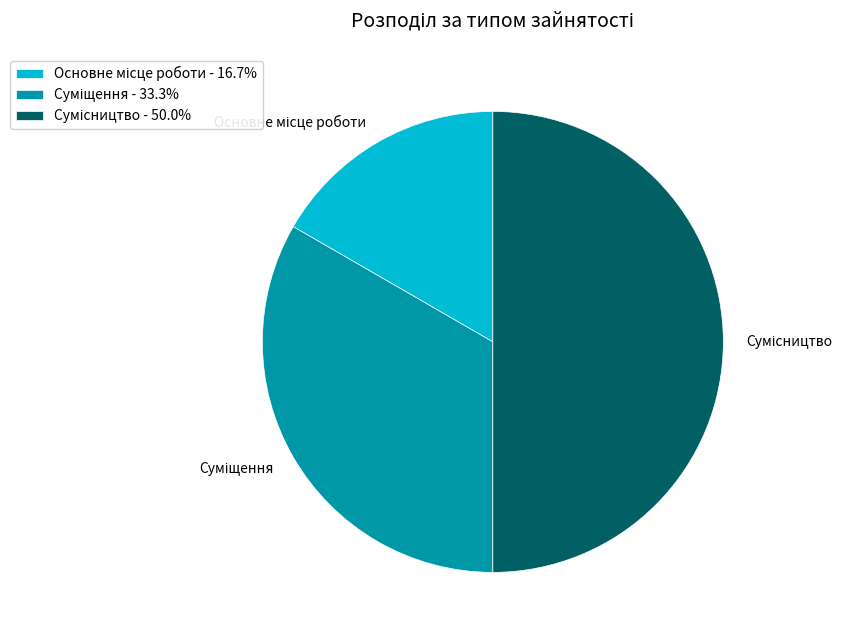

Count the number of slices in the pie.

3